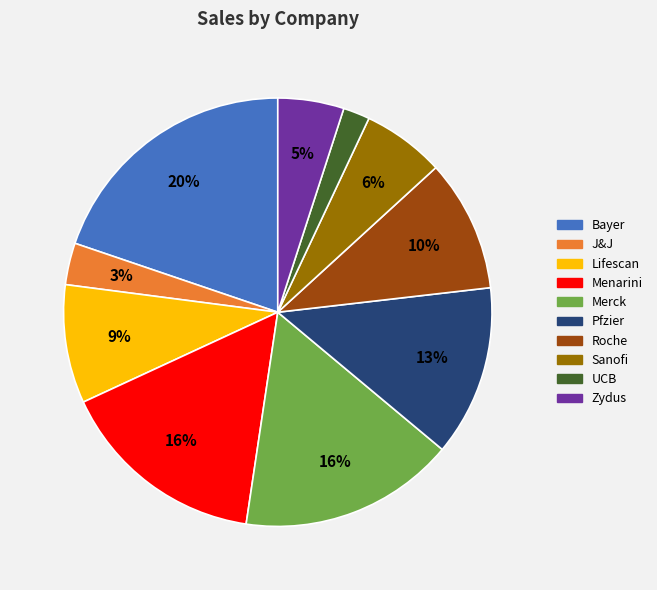

Is the sum of Lifescan and Zydus greater than half?

No